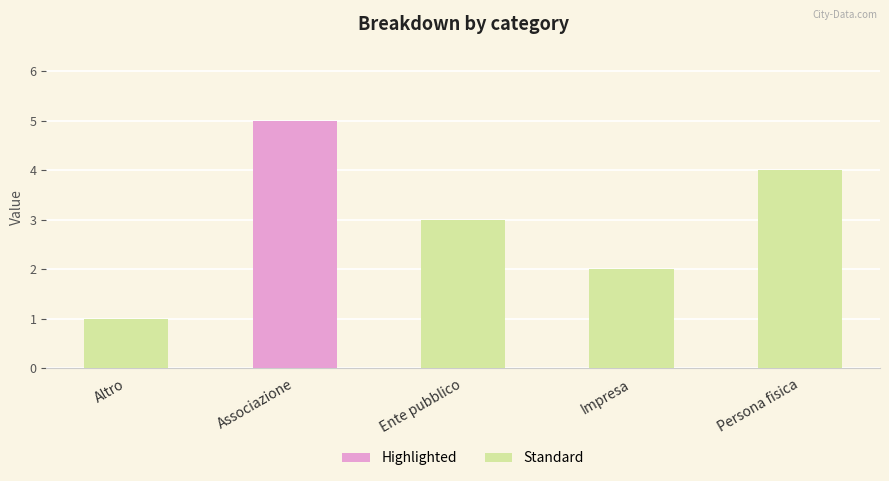

Reading right to left, what are all the values shown in this chart?

4	2	3	5	1